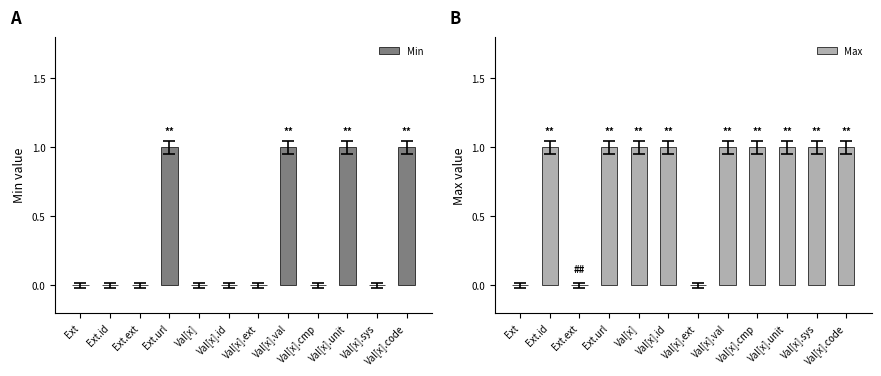

What is the label of the 10th bar from the right?

Ext.ext